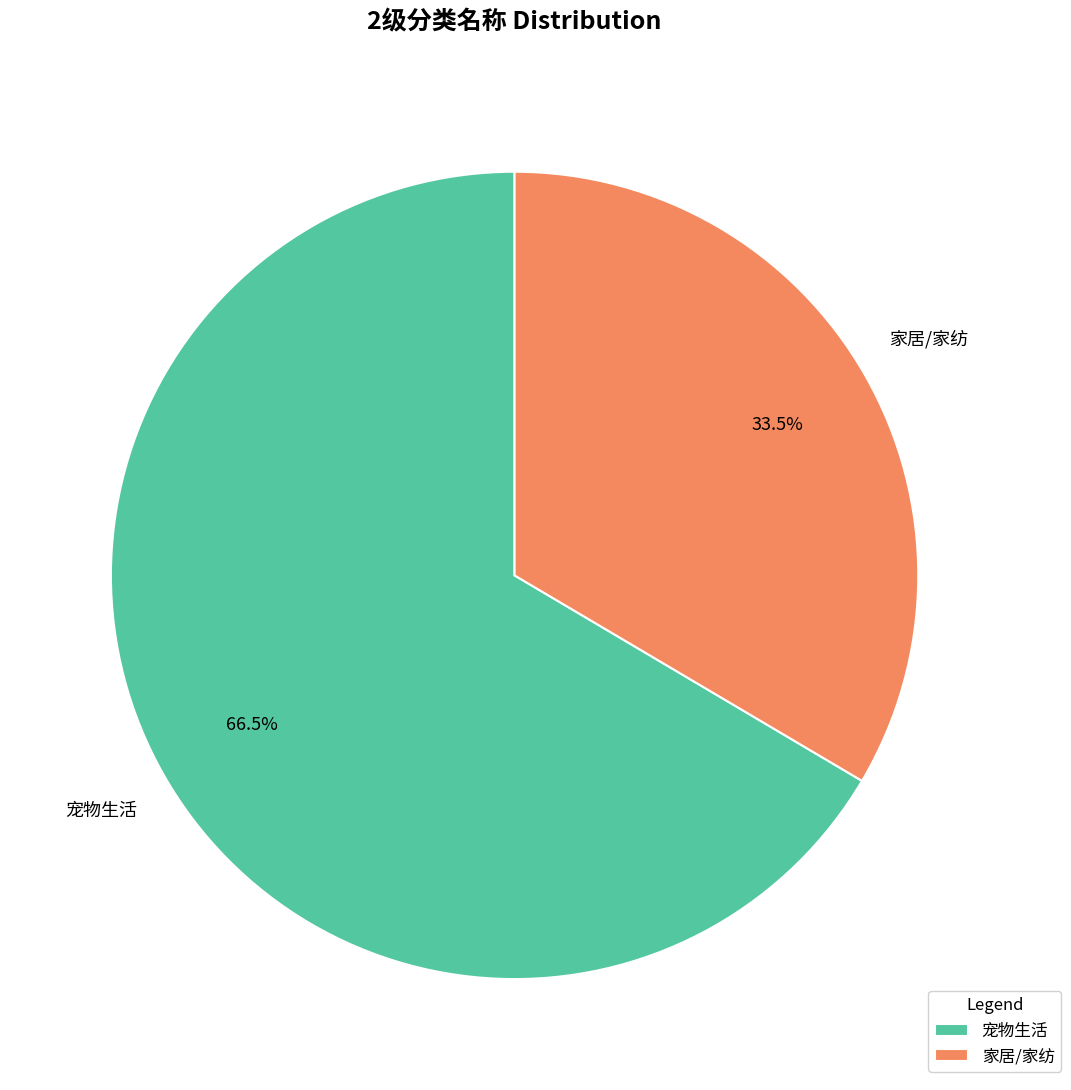

Which has a higher value, 宠物生活 or 家居/家纺?

宠物生活